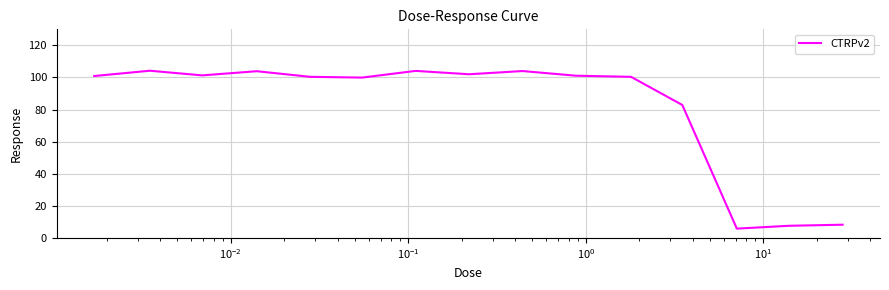

What is the difference between the maximum and minimum values?

98.4